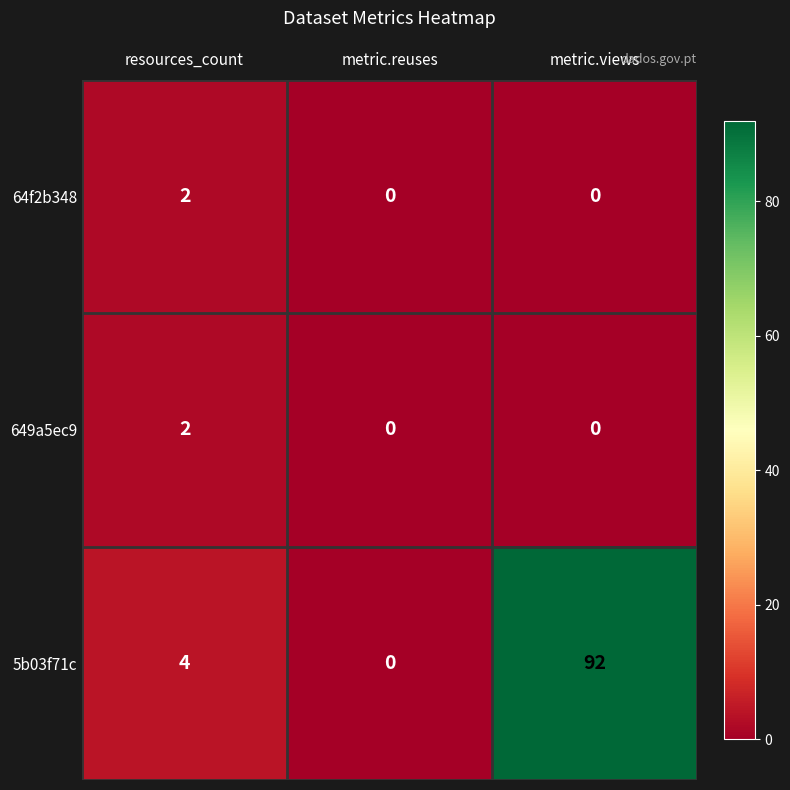

What is the maximum value shown in the chart?

92